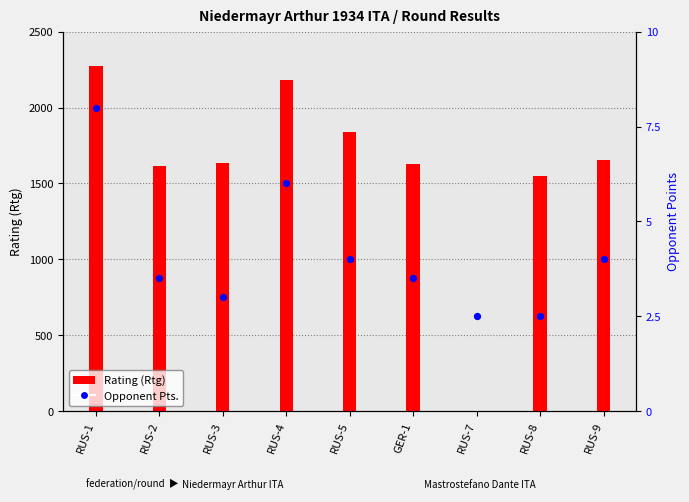

Which series has the largest total across all categories?

Rating (Rtg)